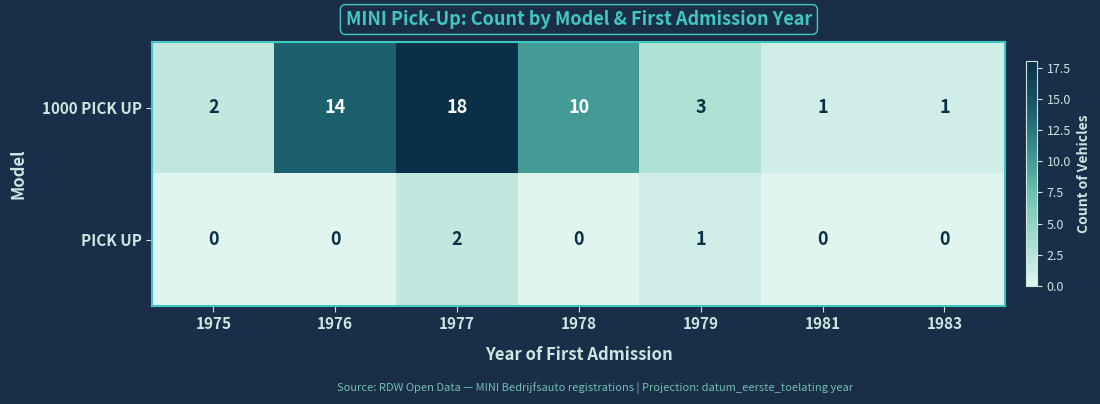

Is it true that 1000 PICK UP equals 2 at 1983?

False